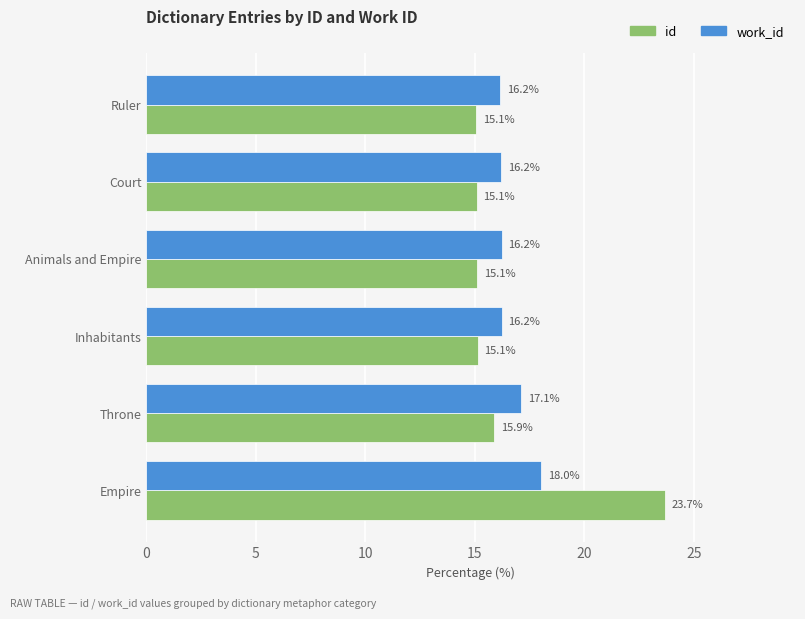

List the series in order of their peak value, lowest first.

work_id, id